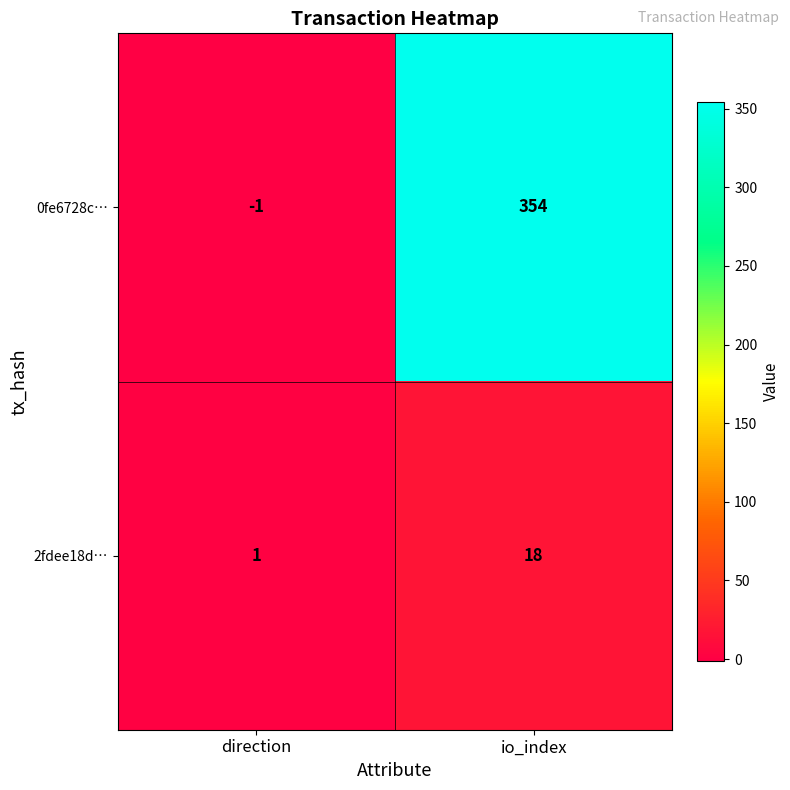

At how many categories does at least one series exceed 112?

1